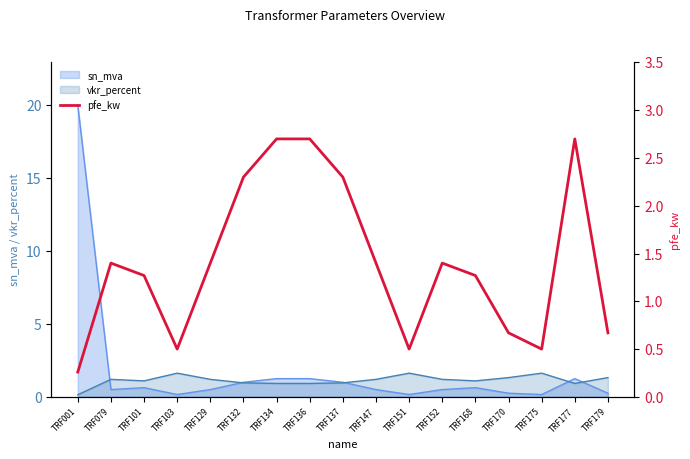

List the labels in order of value, largest first.

TRF134, TRF136, TRF177, TRF132, TRF137, TRF079, TRF129, TRF147, TRF152, TRF101, TRF168, TRF170, TRF179, TRF103, TRF151, TRF175, TRF001